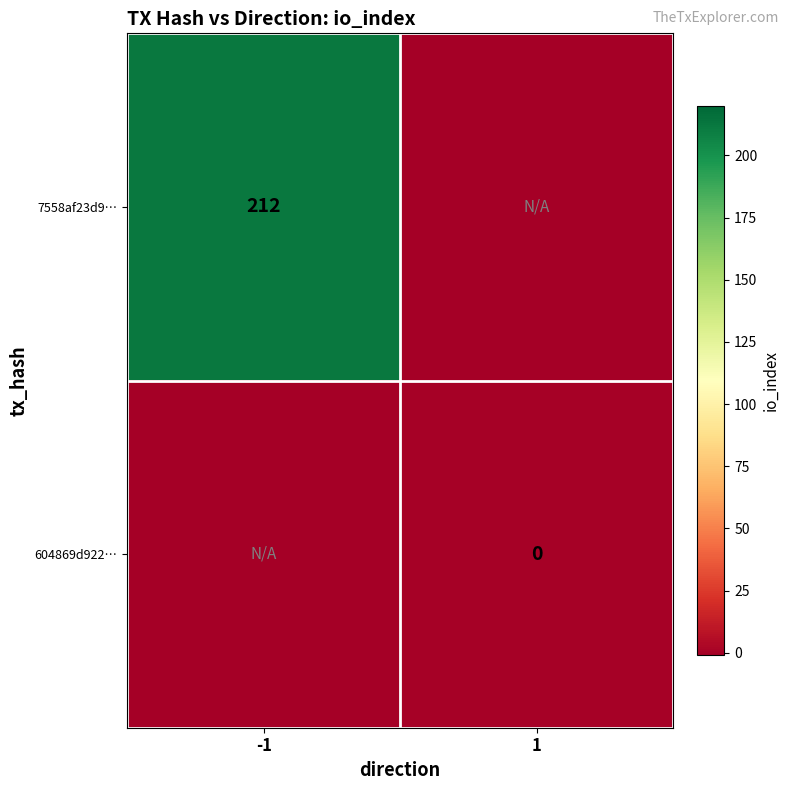

What is the total value across all series at -1?

211